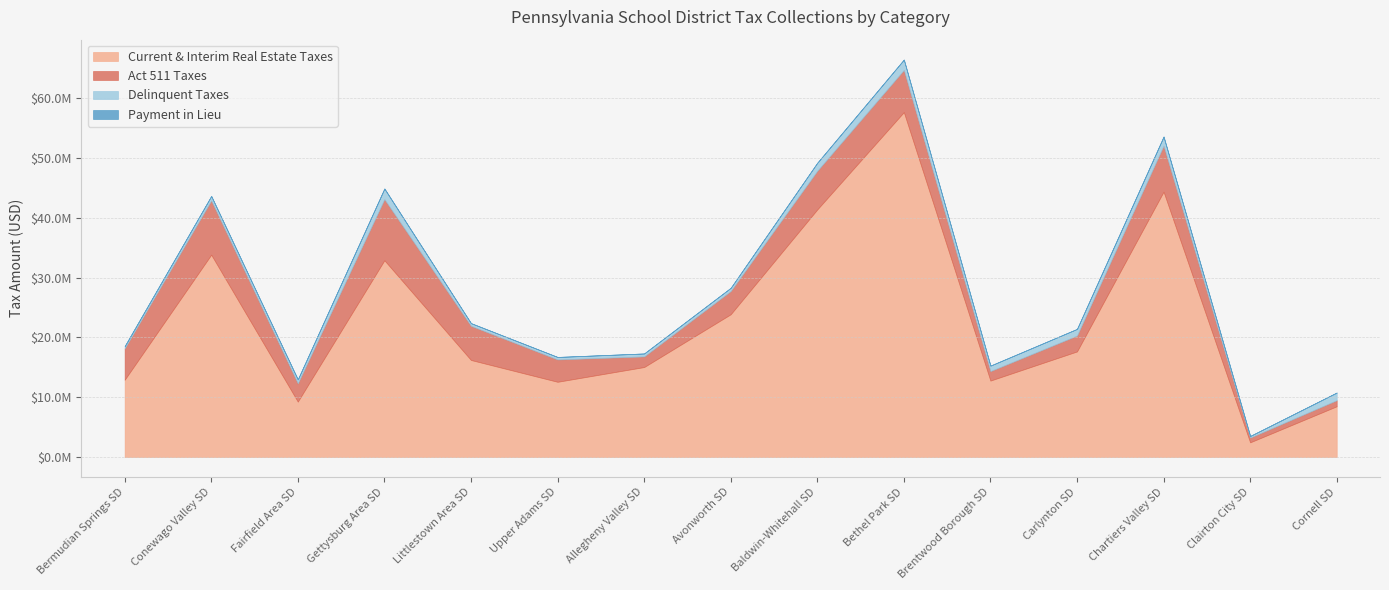

Which category has the highest value across all series?

Bethel Park SD